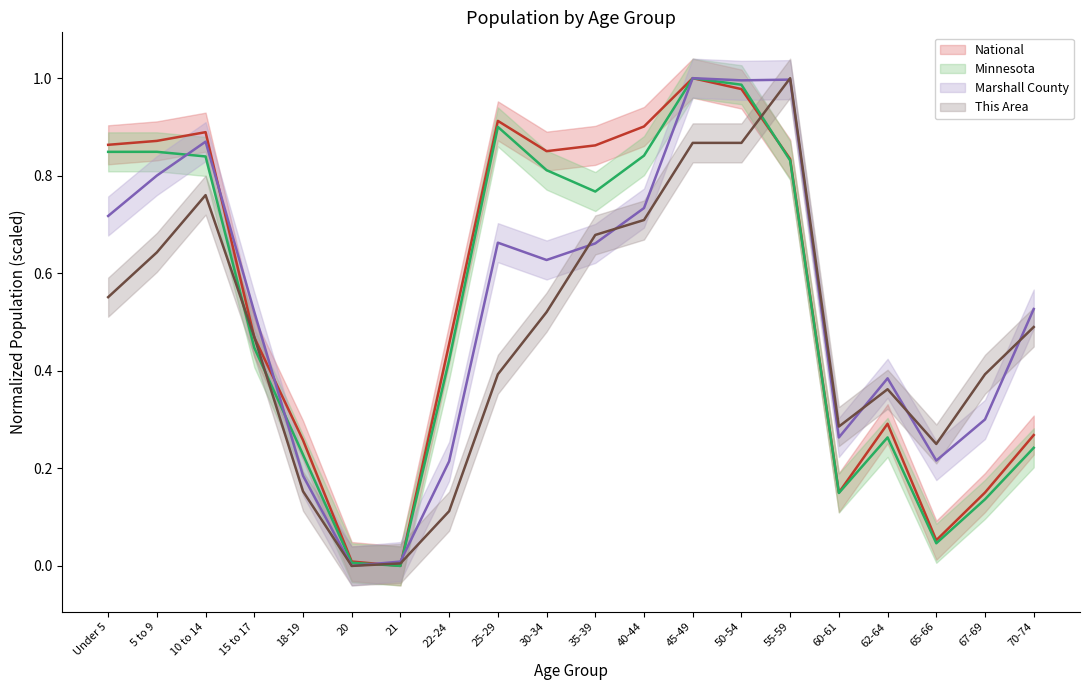

What is the difference between the second highest and second lowest values in the National series?

1.0